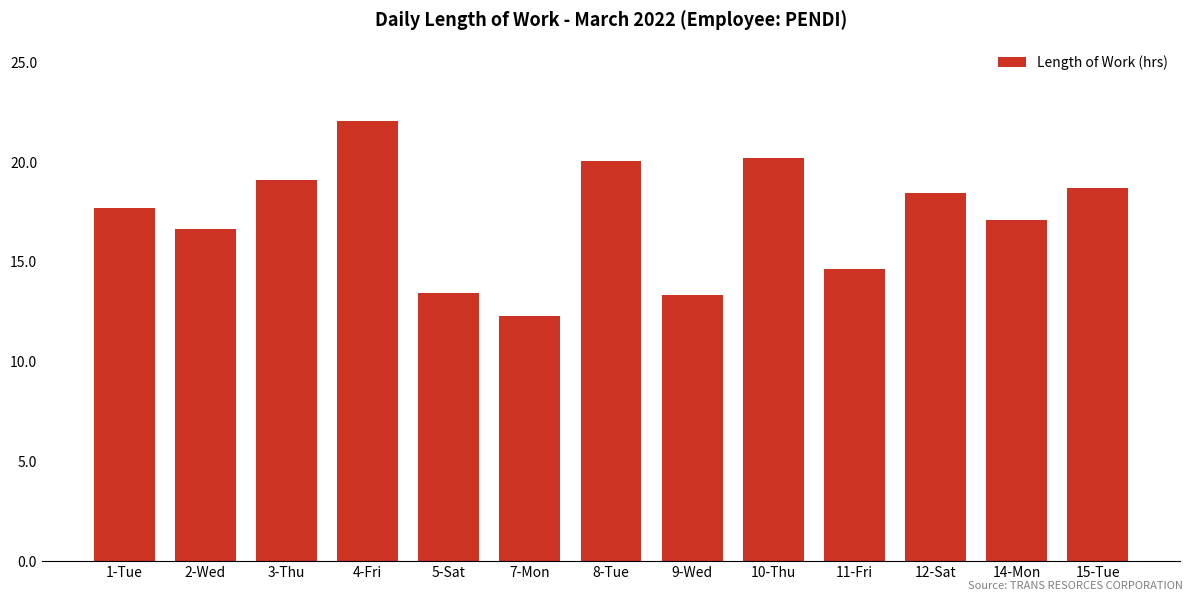

What position from the left is 8-Tue?

7